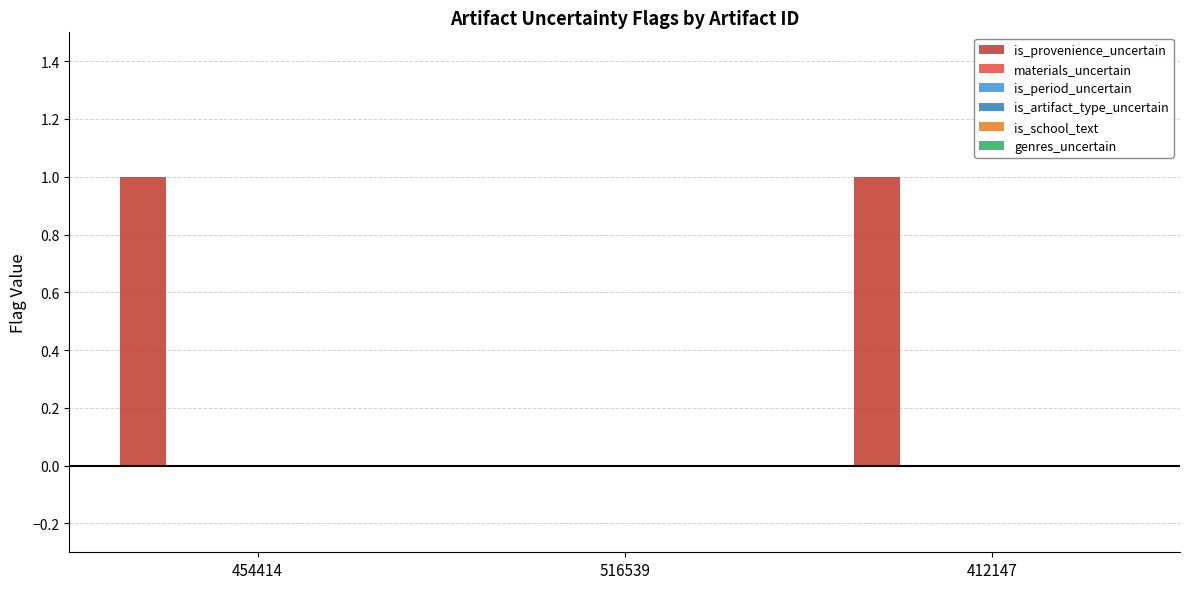

How many distinct data groups are displayed?

1